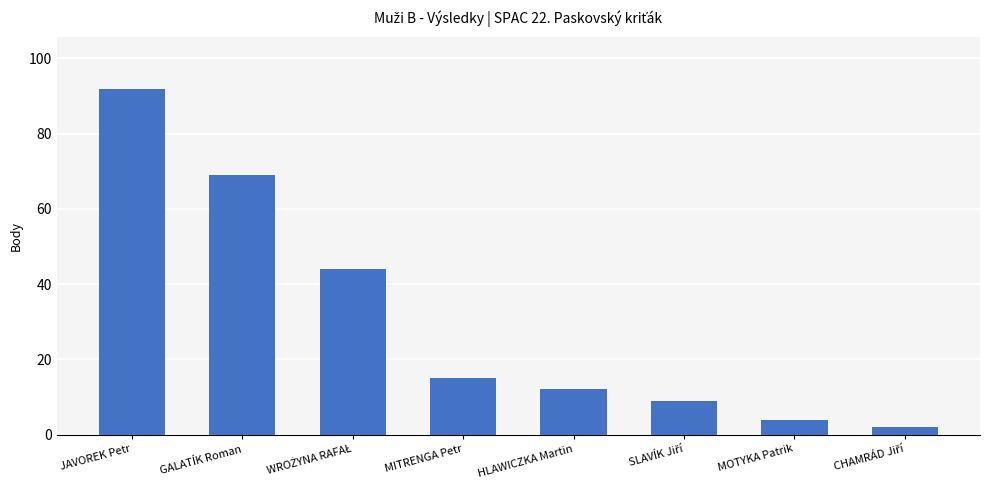

How many values are below 15?

4